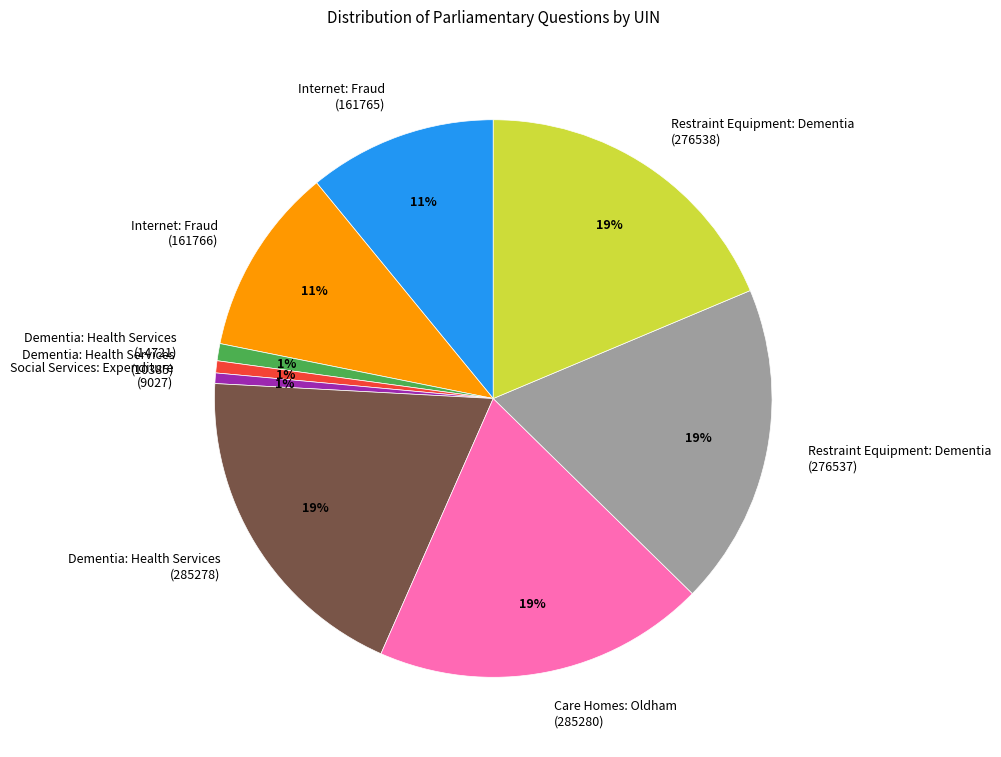

Is there any slice that represents more than half of the pie?

No